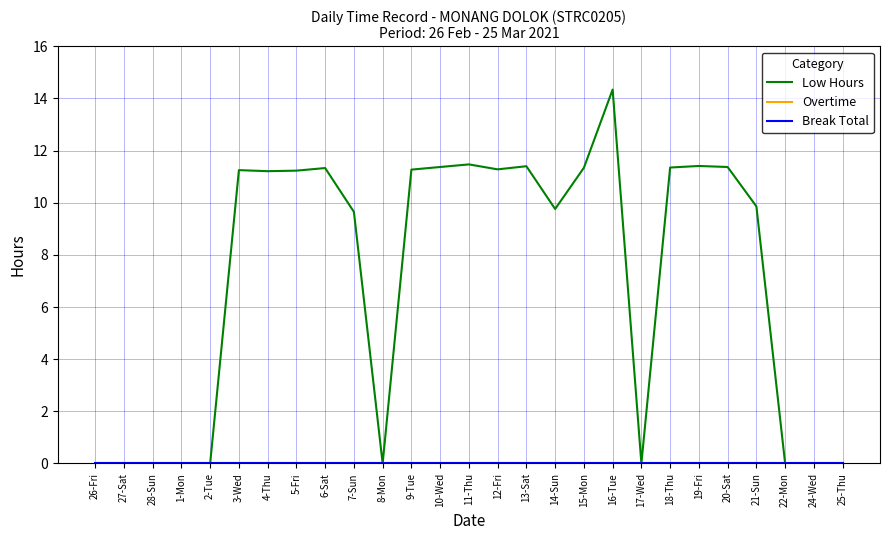

Rank the series at 5-Fri from lowest to highest value.

Overtime, Break Total, Low Hours